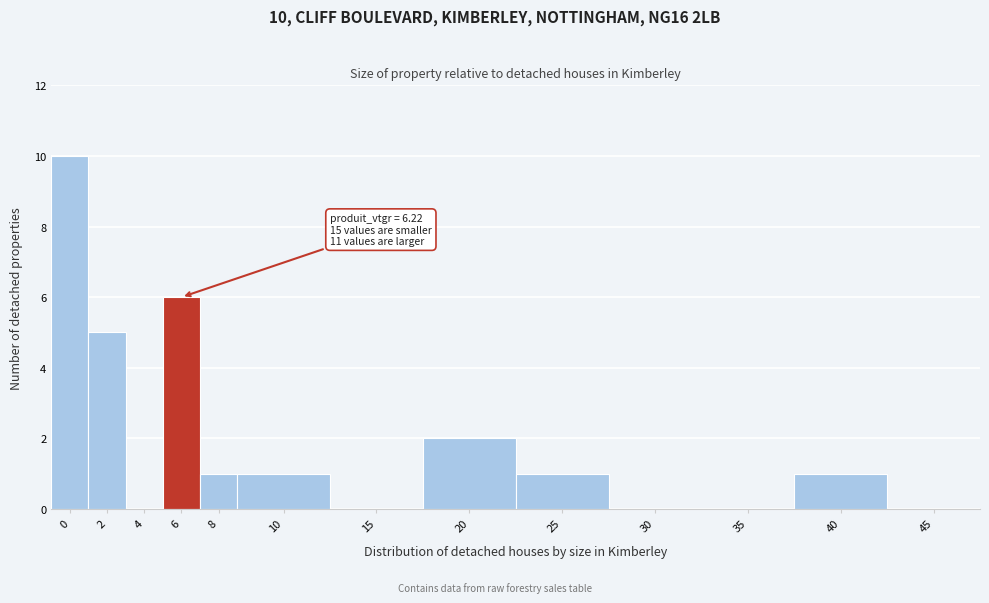

Reading left to right, list all the values displayed in this chart.

0=10	2=5	4=0	6=6	8=1	10=1	15=0	20=2	25=1	30=0	35=0	40=1	45=0